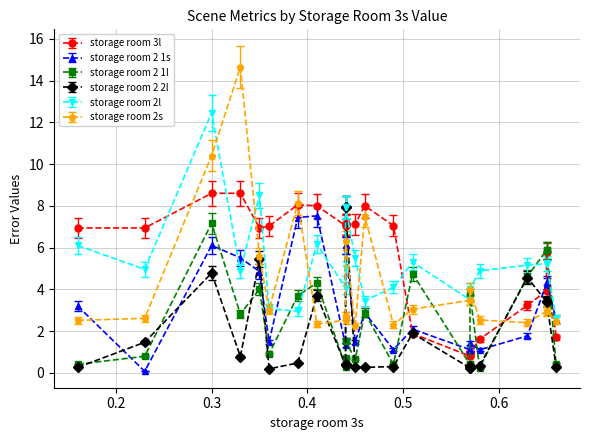

How many times do storage room 2l and storage room 2 2l cross each other?

2